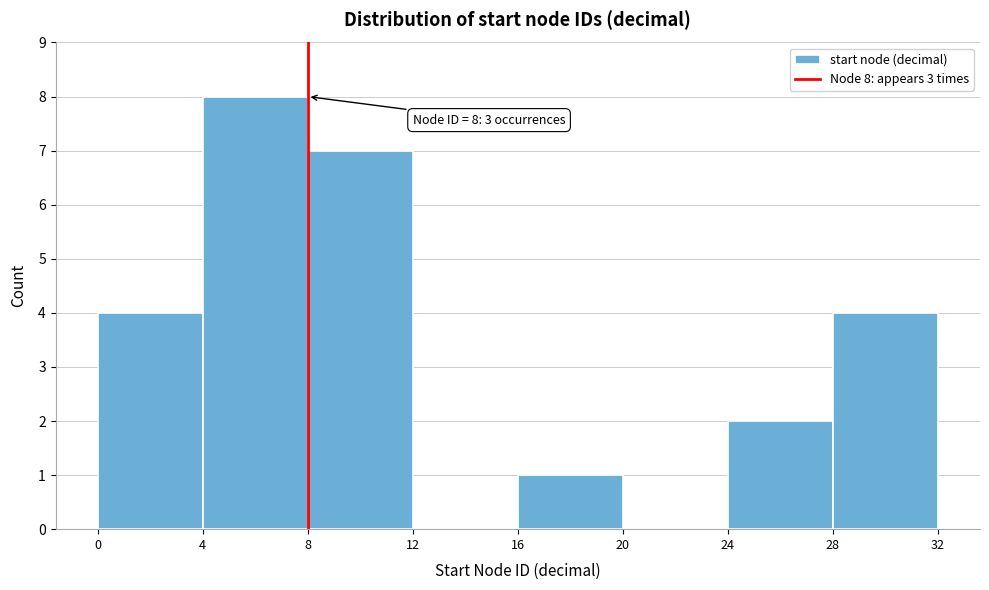

Which range on the x-axis has the tallest bar?

4 to 8